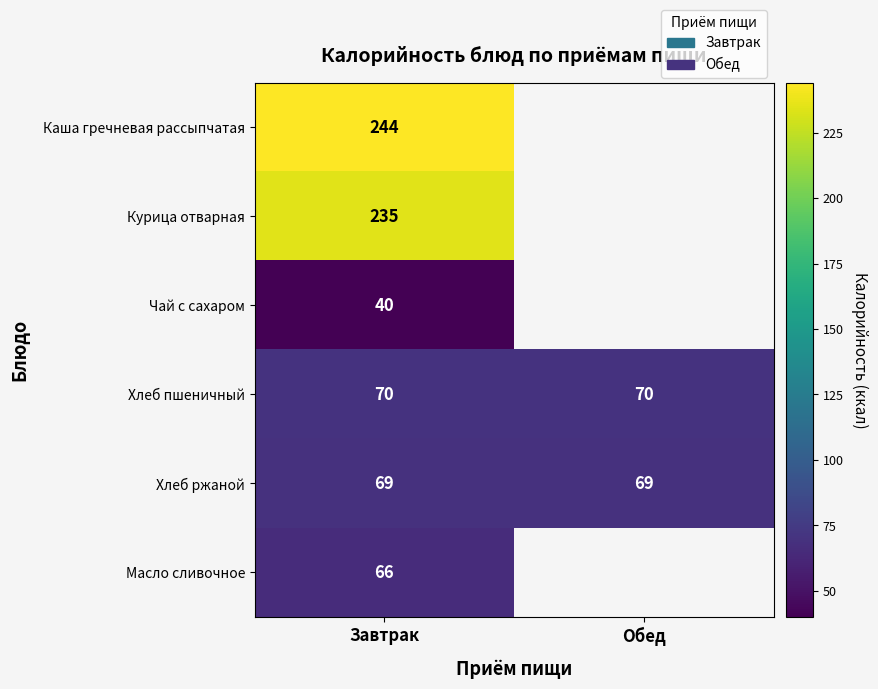

The value of Масло сливочное at Завтрак is 17. True or false?

False